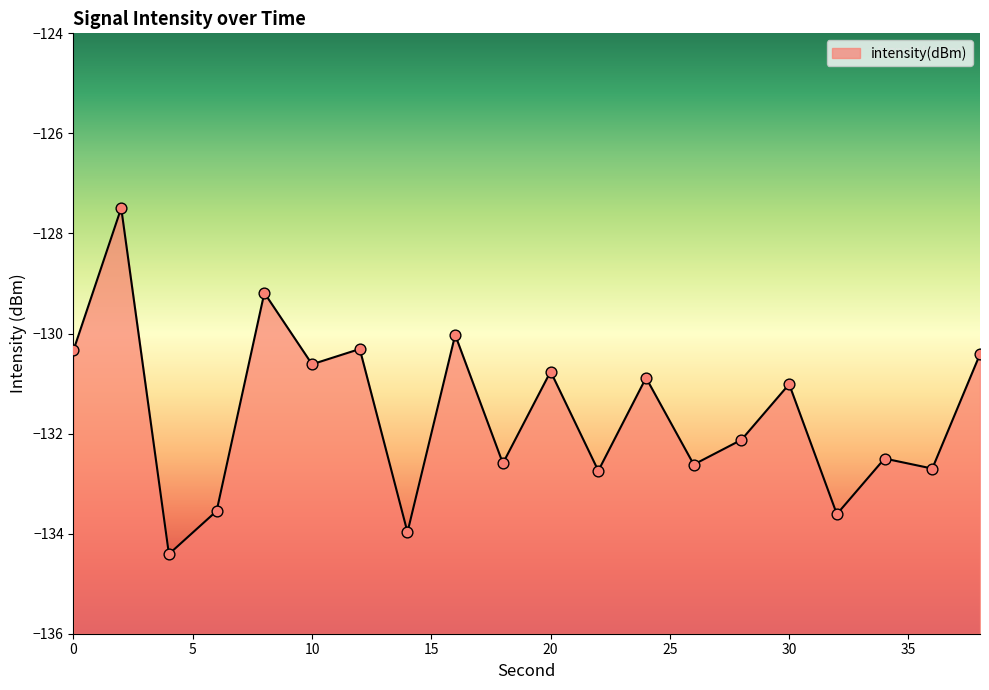

Which has a higher value, 12 or 28?

12